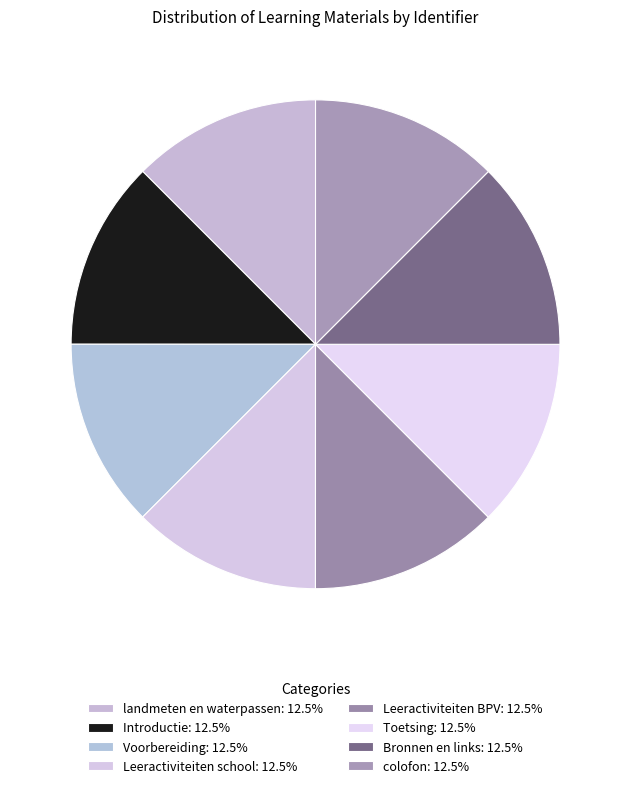

Rank the categories by value from lowest to highest.

landmeten en waterpassen, Introductie, Voorbereiding, Leeractiviteiten school, Leeractiviteiten BPV, Toetsing, Bronnen en links, colofon